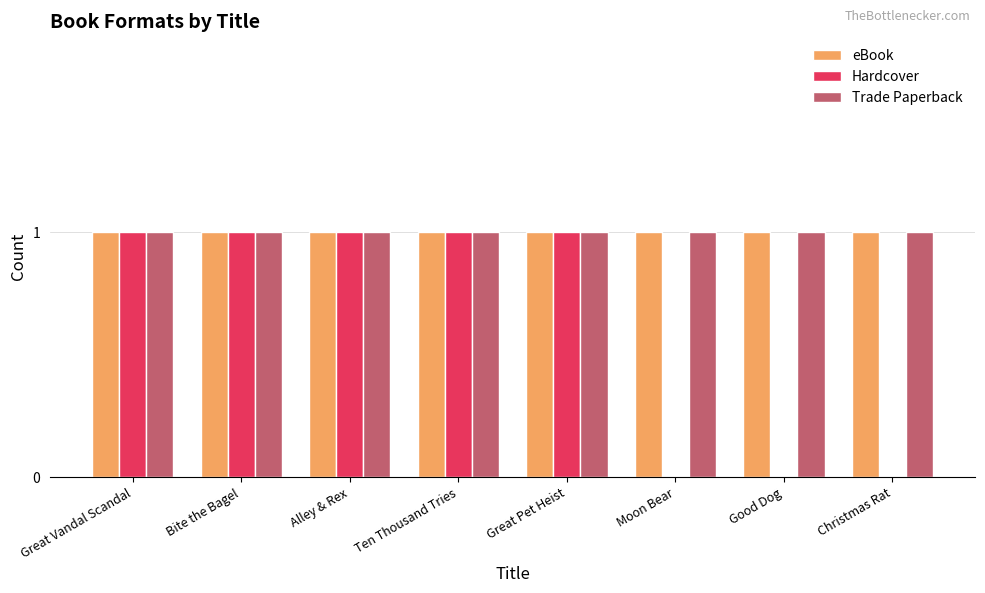

The Hardcover series shows 1 at Ten Thousand Tries. True or false?

True